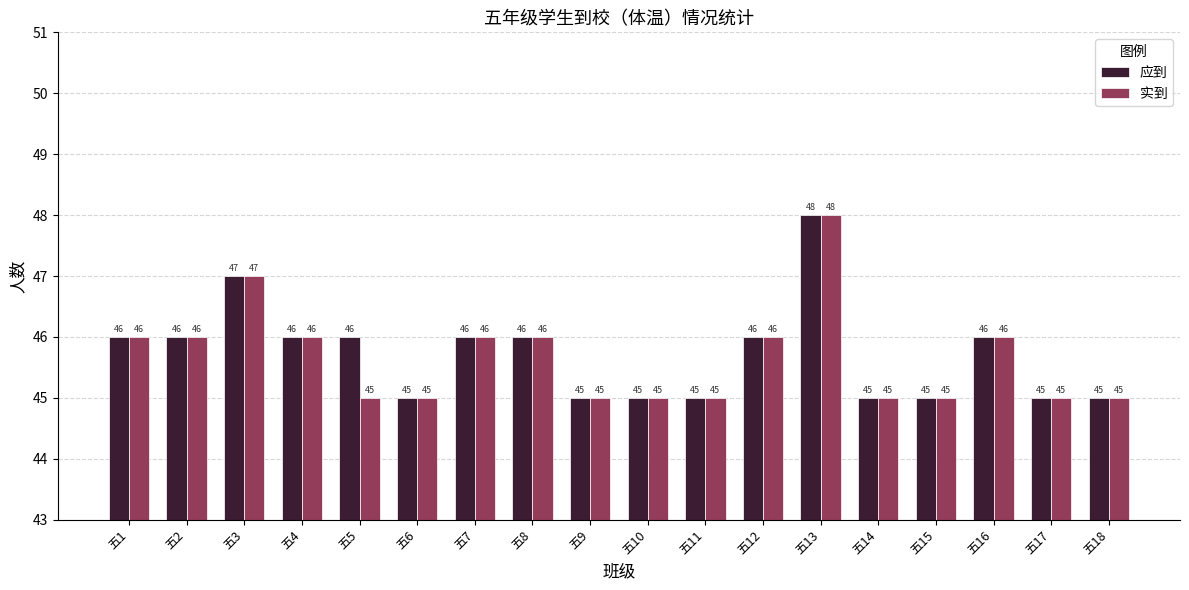

At which category is the sum across all series the highest?

五13